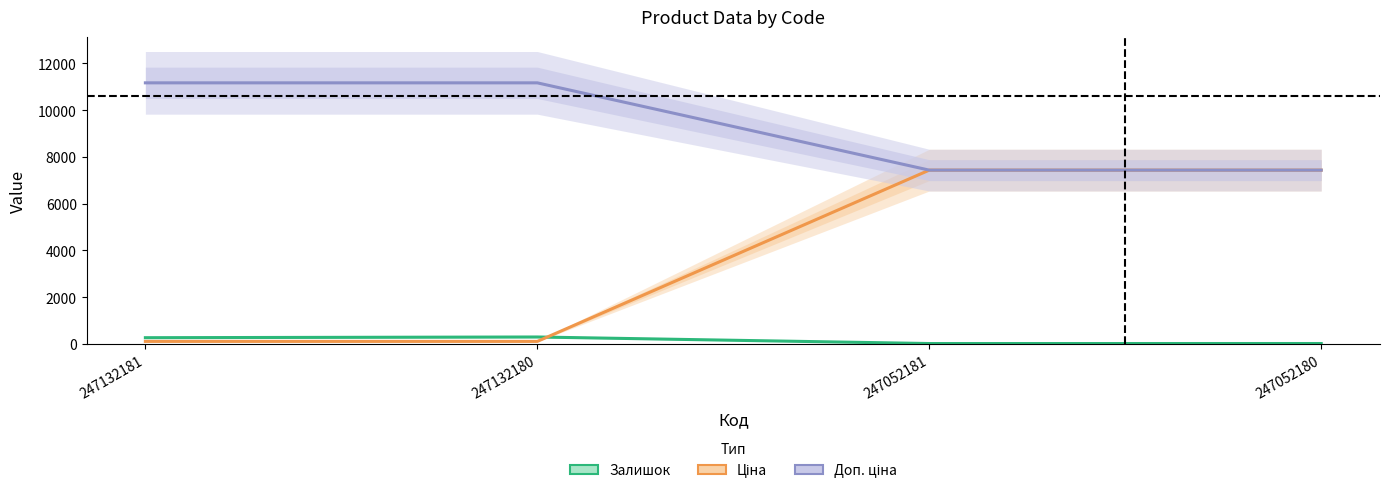

How many values in the Залишок series exceed 270?

1